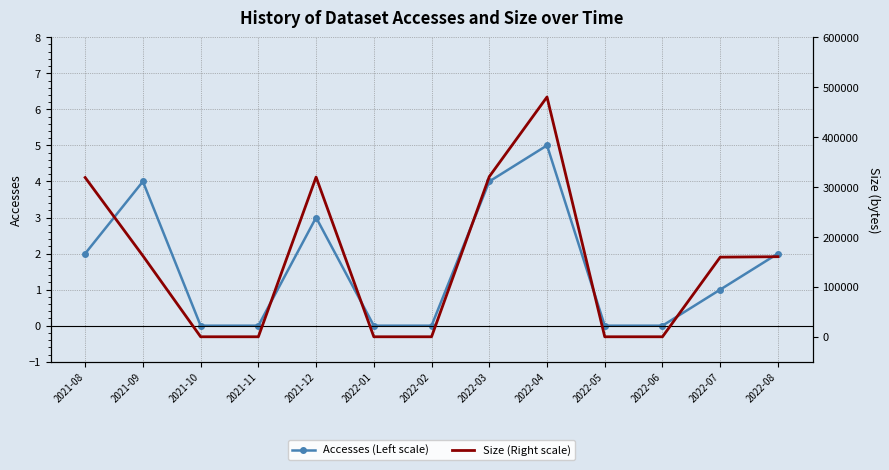

List the labels in order of Accesses (Left scale) value, largest first.

2022-04, 2021-09, 2022-03, 2021-12, 2021-08, 2022-08, 2022-07, 2021-10, 2021-11, 2022-01, 2022-02, 2022-05, 2022-06